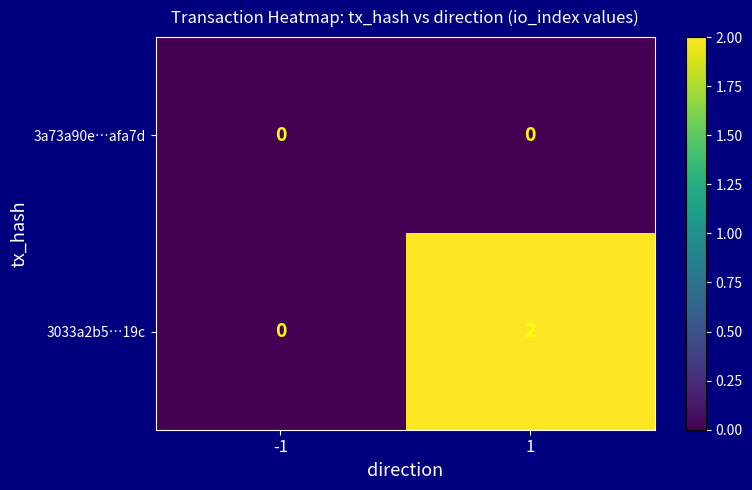

Rank the series by their average value, from highest to lowest.

3033a2b5…19c, 3a73a90e…afa7d